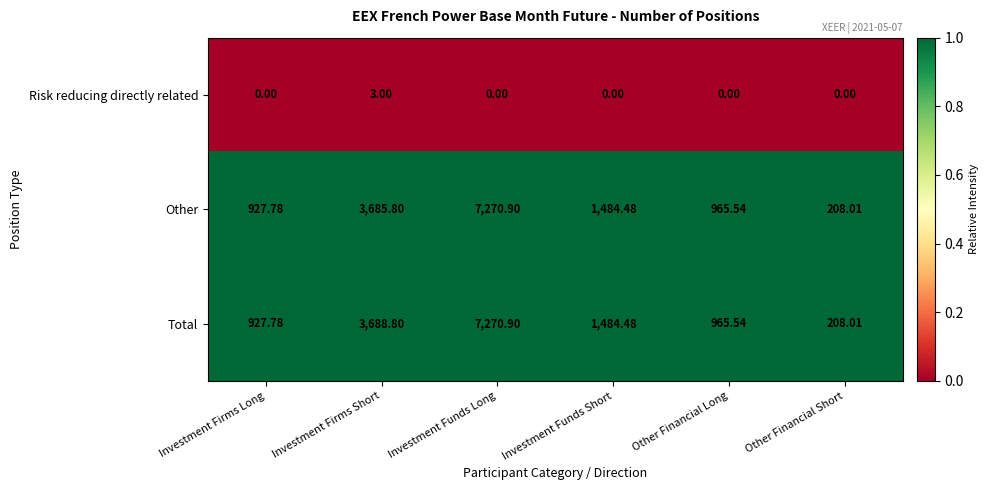

At which label does Other reach its minimum?

Other Financial Short